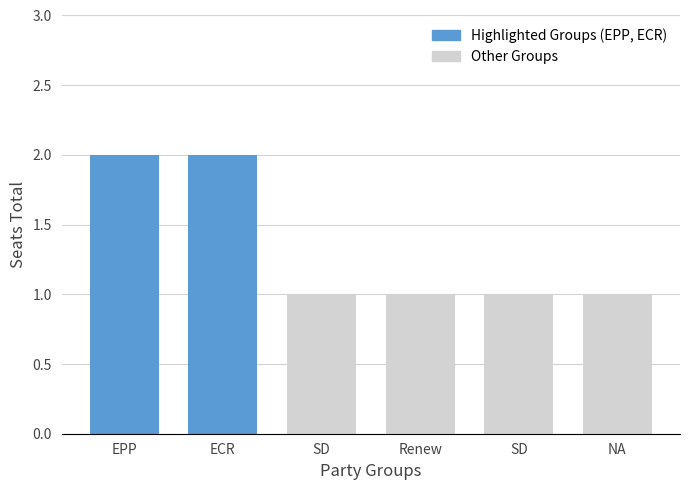

What is the smallest value displayed?

1